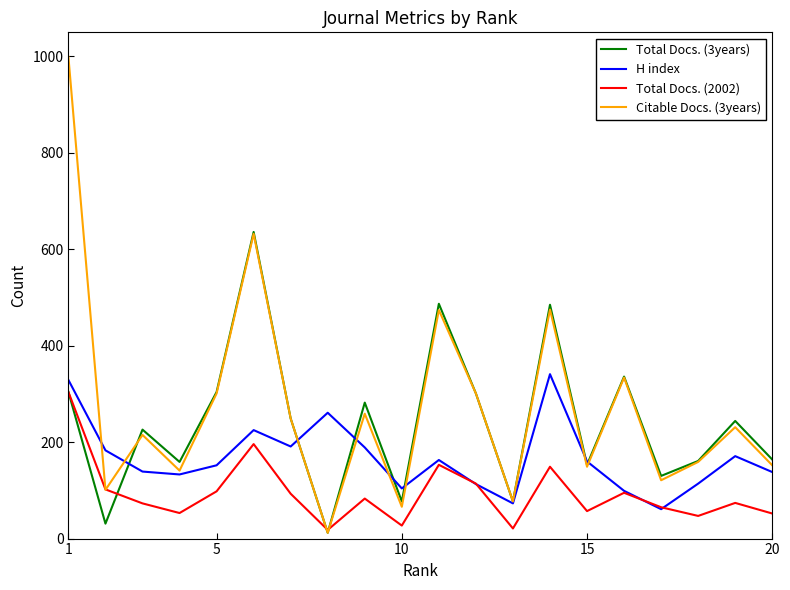

What is the difference between the second highest and minimum values in the H index series?

268